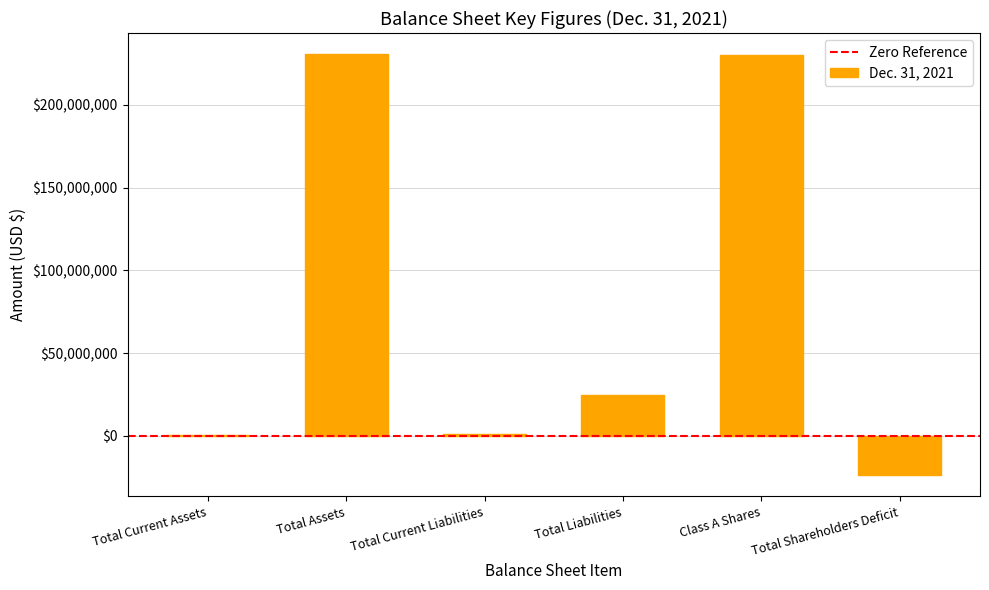

Is it true that the value at Total Shareholders Deficit is -11032695?

False